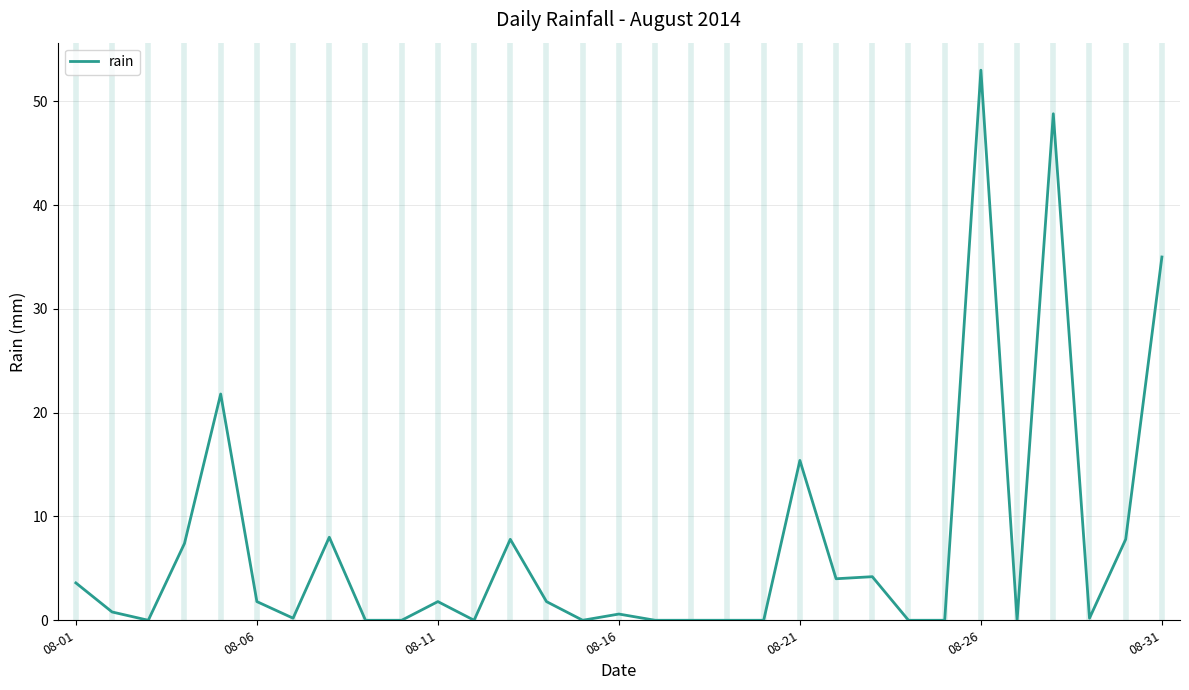

How many lines are shown in the chart?

1